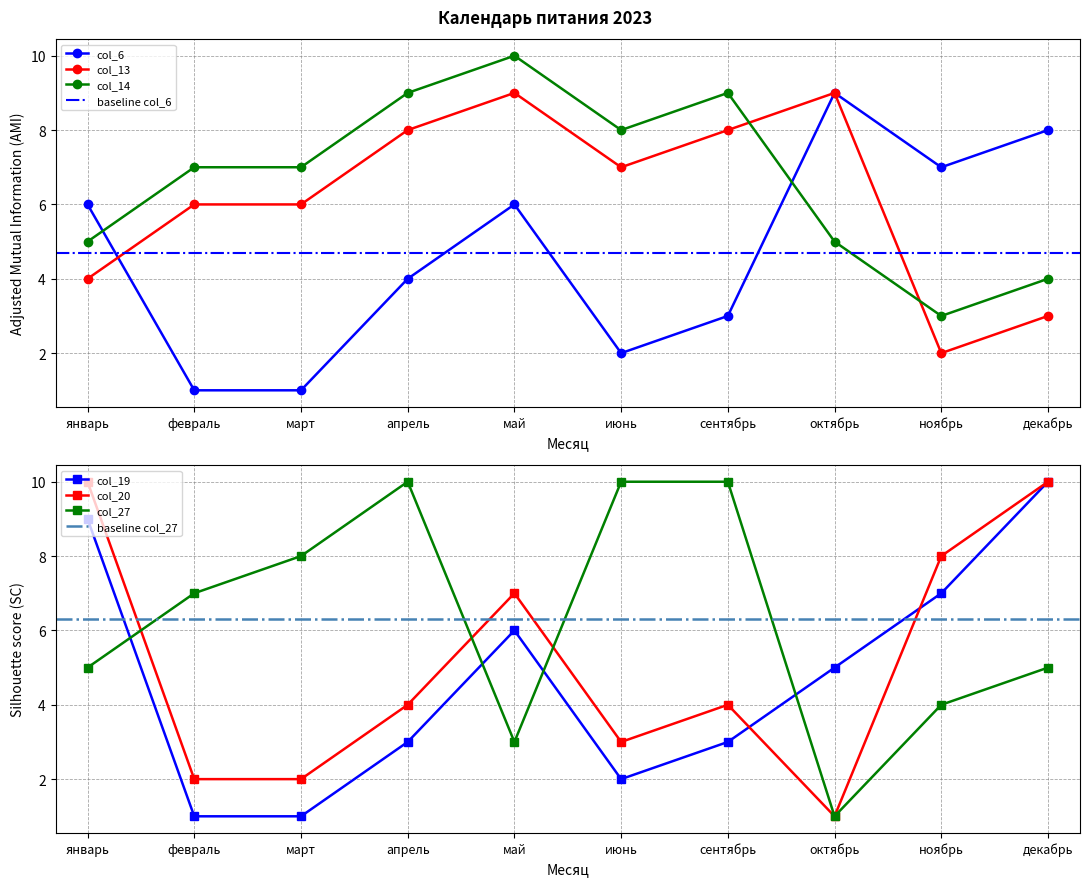

What is the difference between the col_20 values at сентябрь and ноябрь?

4